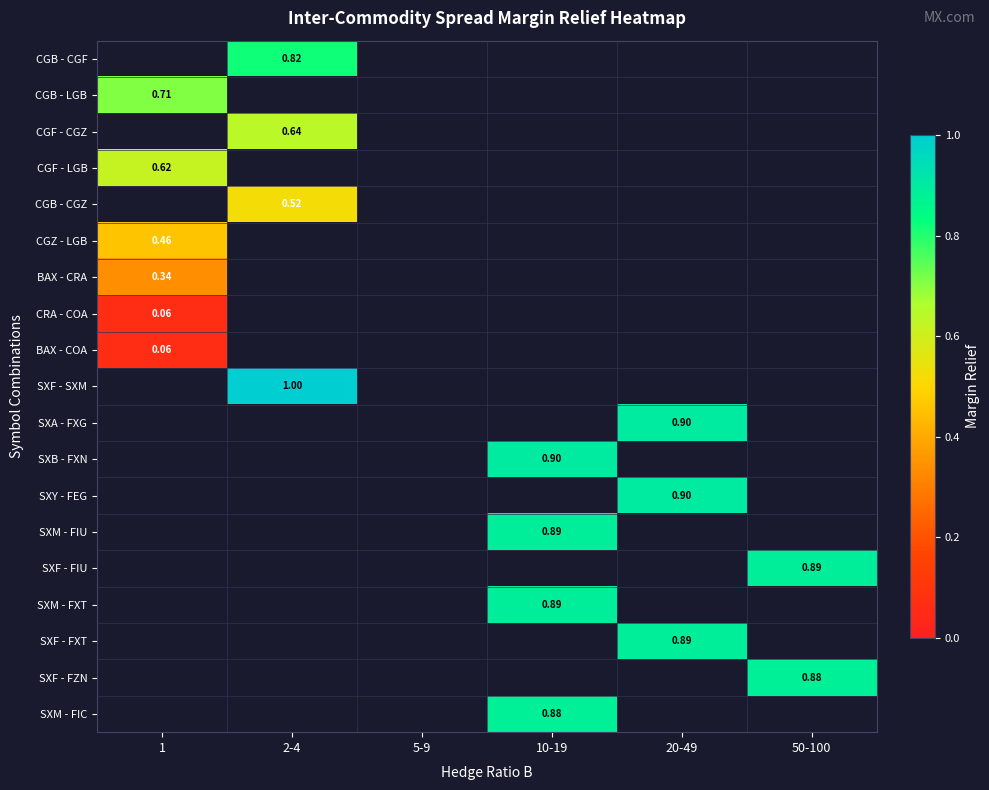

Is the value of CGZ - LGB at 5-9 greater than the value of CGB - CGF at 10-19?

No